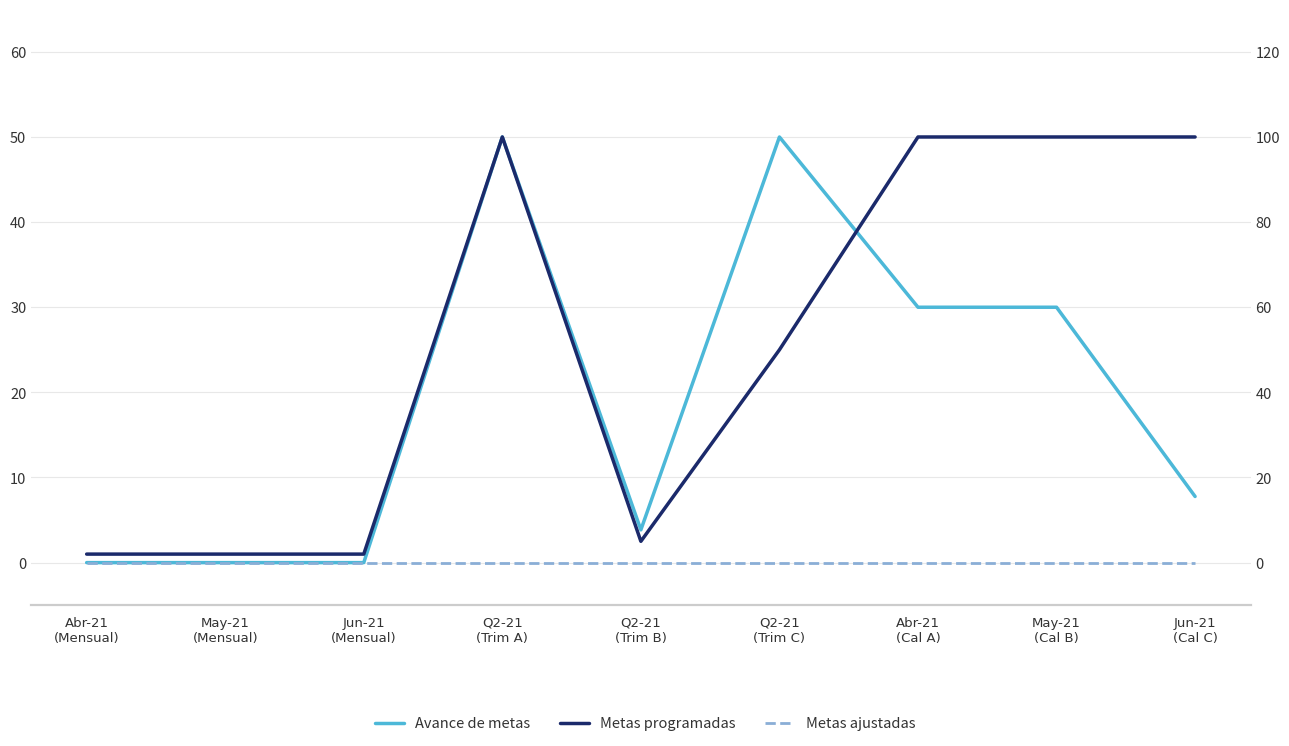

At how many categories does at least one series exceed 75?

4